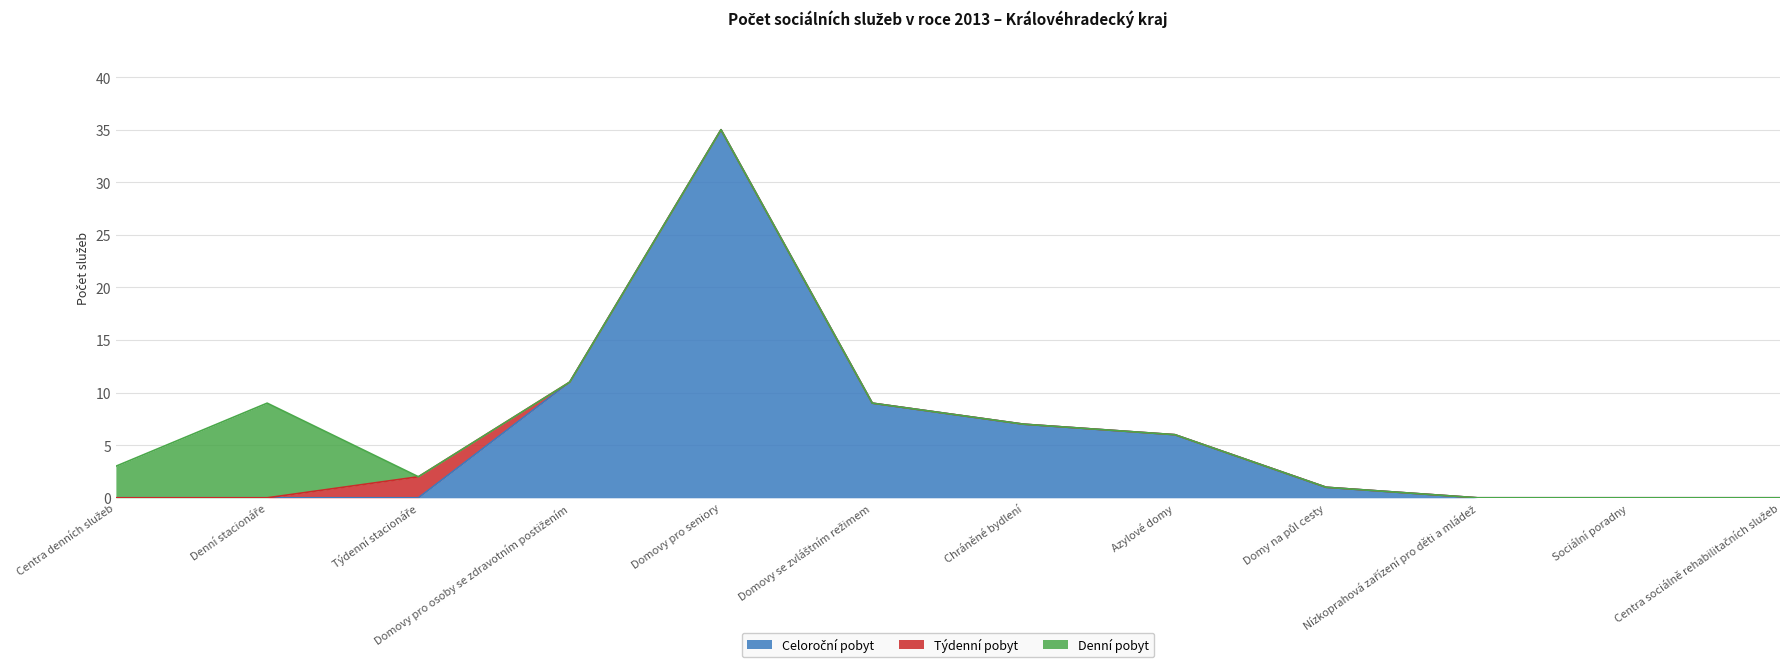

Reading right to left, list all the values displayed in this chart.

Celoroční pobyt: 0	0	0	1	6	7	9	35	11	0	0	0
Týdenní pobyt: 0	0	0	0	0	0	0	0	0	2	0	0
Denní pobyt: 0	0	0	0	0	0	0	0	0	0	9	3